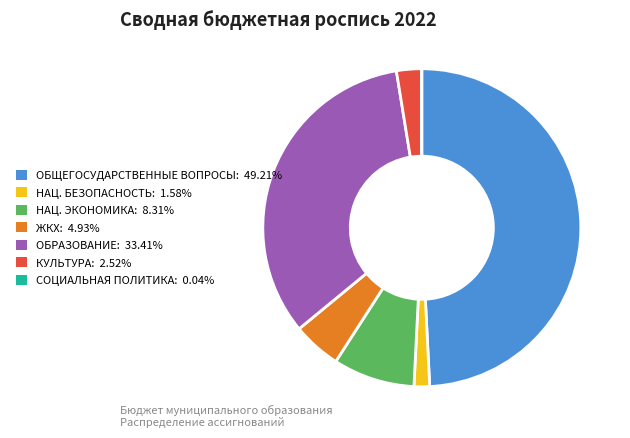

Does any single category account for the majority?

No